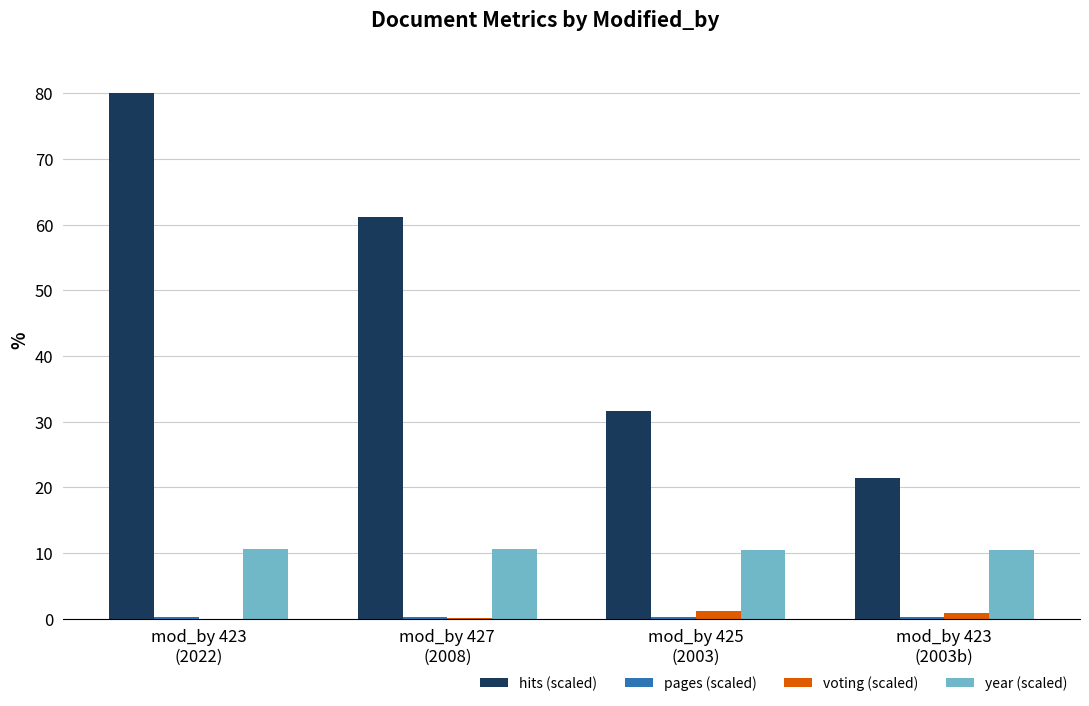

Are the bars horizontal?

No